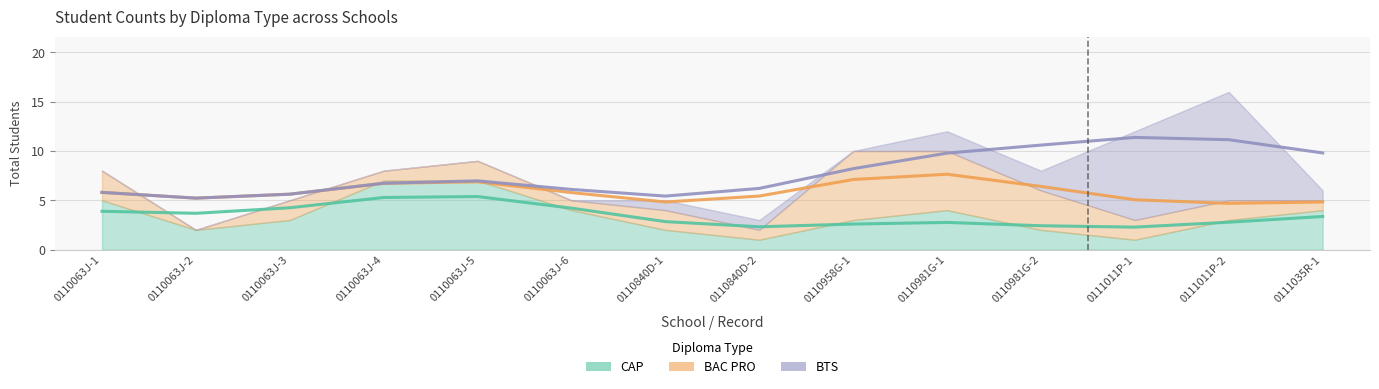

What position from the left is 0110958G-1?

9